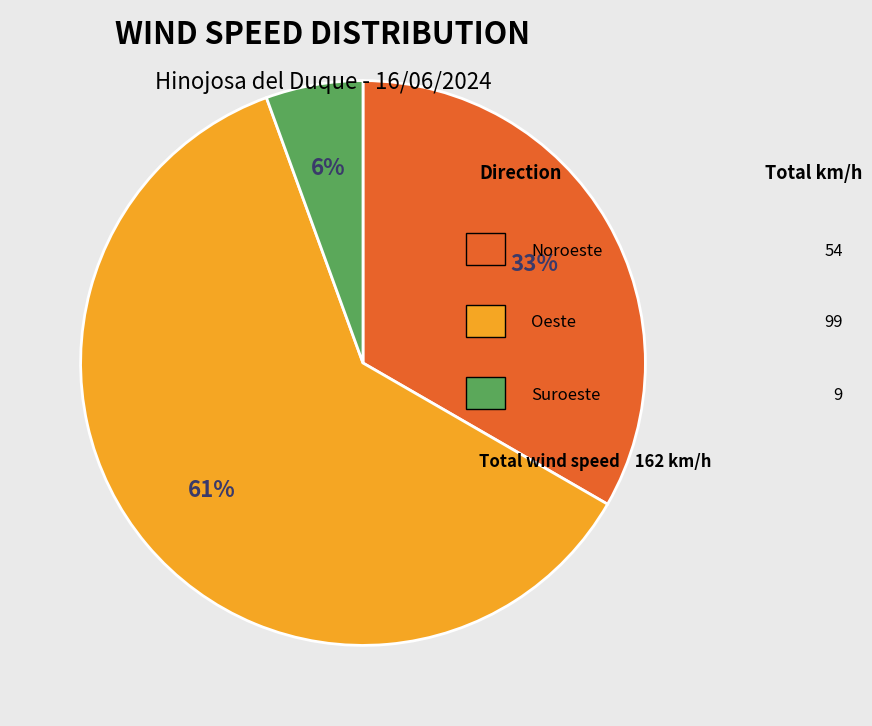

Is there a majority slice in this chart?

Yes